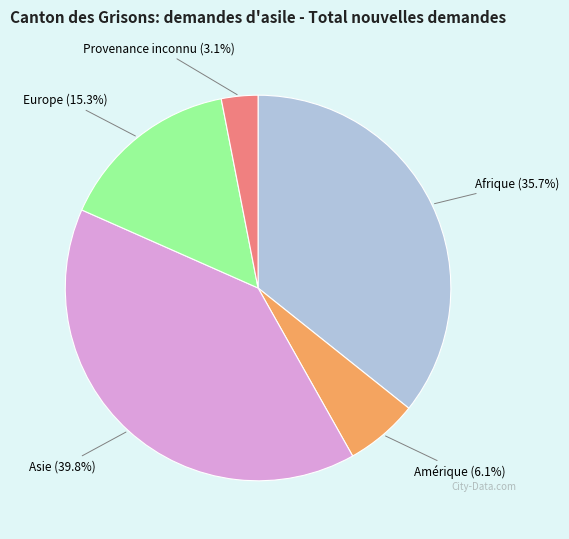

To the nearest percent, what percentage of the pie is Europe?

15%